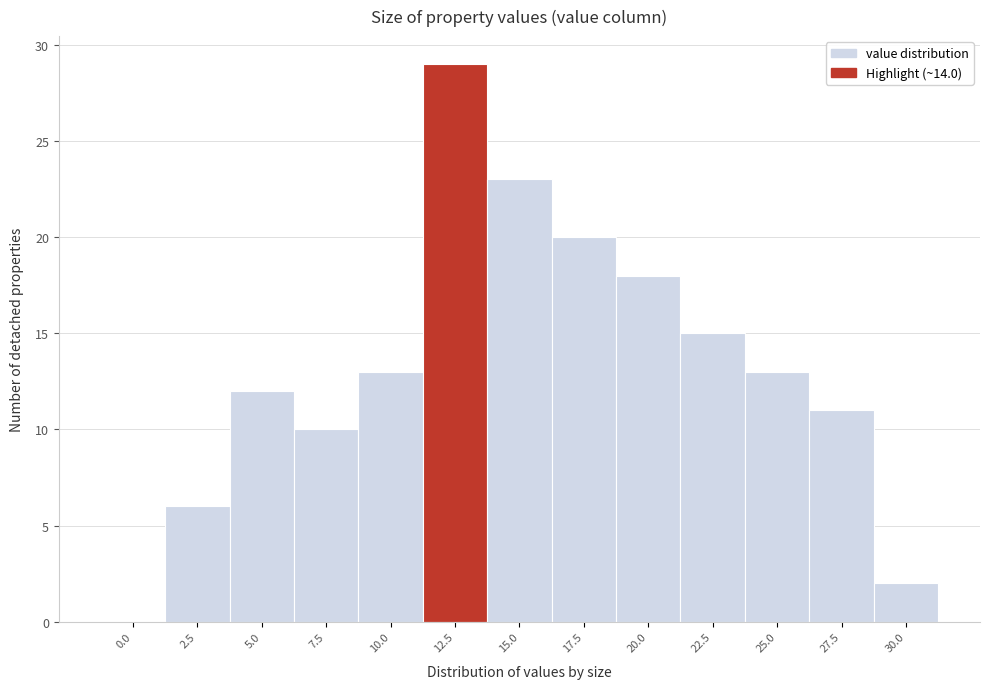

Reading right to left, what are all the values shown in this chart?

30.0=2	27.5=11	25.0=13	22.5=15	20.0=18	17.5=20	15.0=23	12.5=29	10.0=13	7.5=10	5.0=12	2.5=6	0.0=0